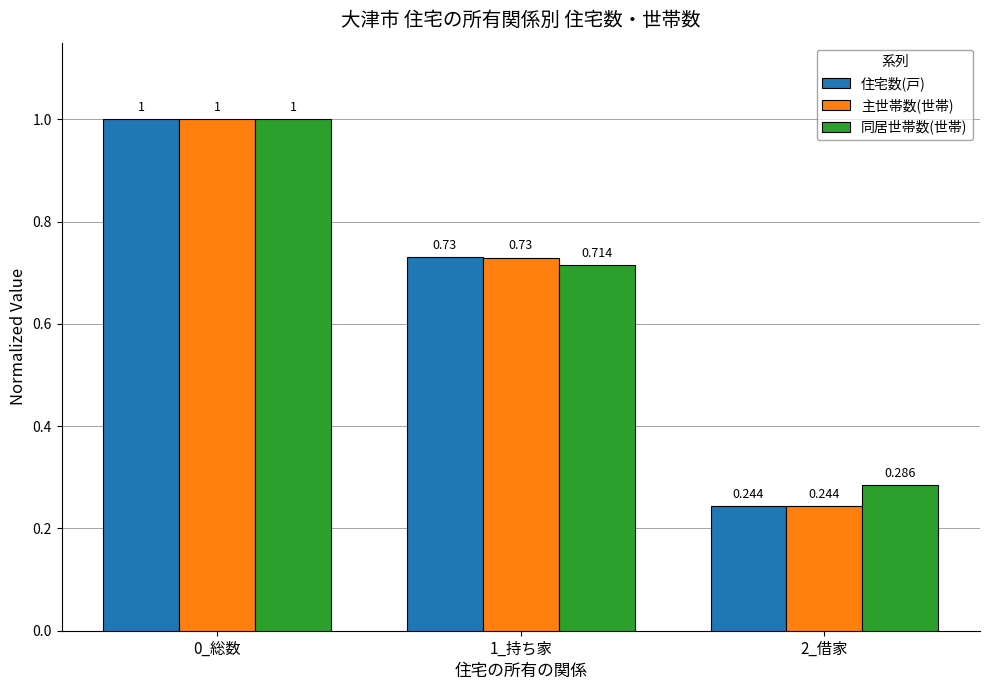

Which series changed the most between 0_総数 and 1_持ち家?

同居世帯数(世帯)